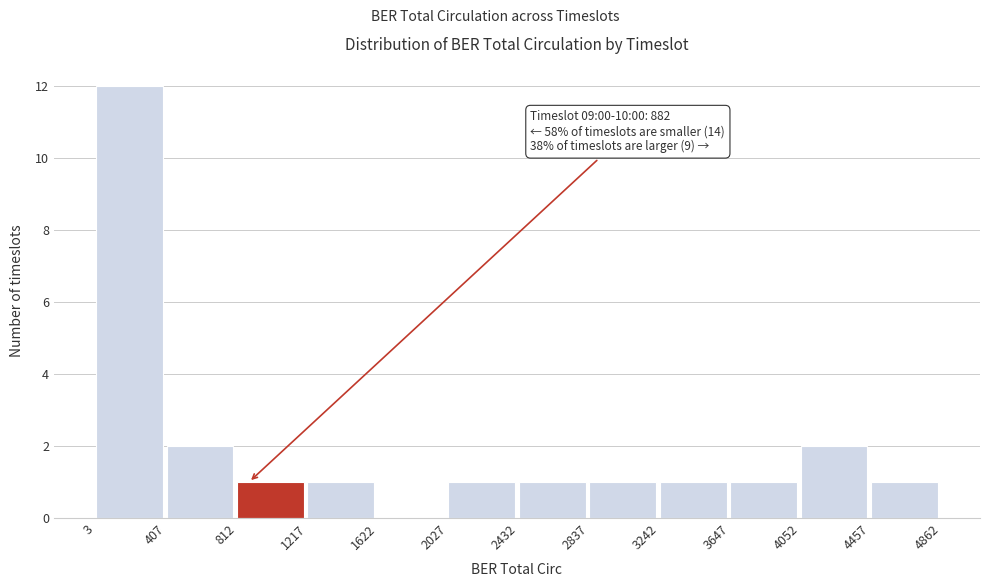

Over which range of the x-axis is the bar tallest?

3 to 407